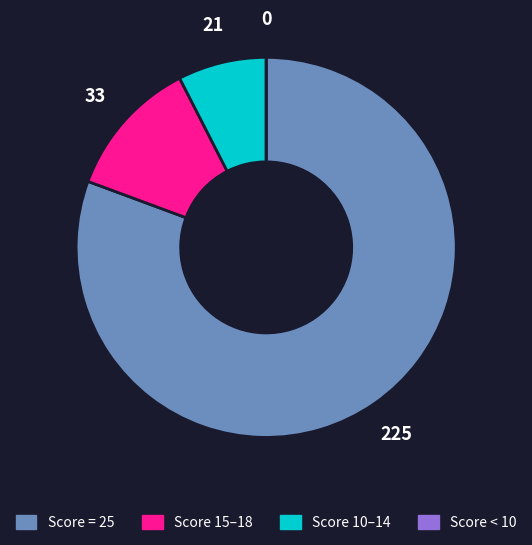

Is there a majority slice in this chart?

Yes